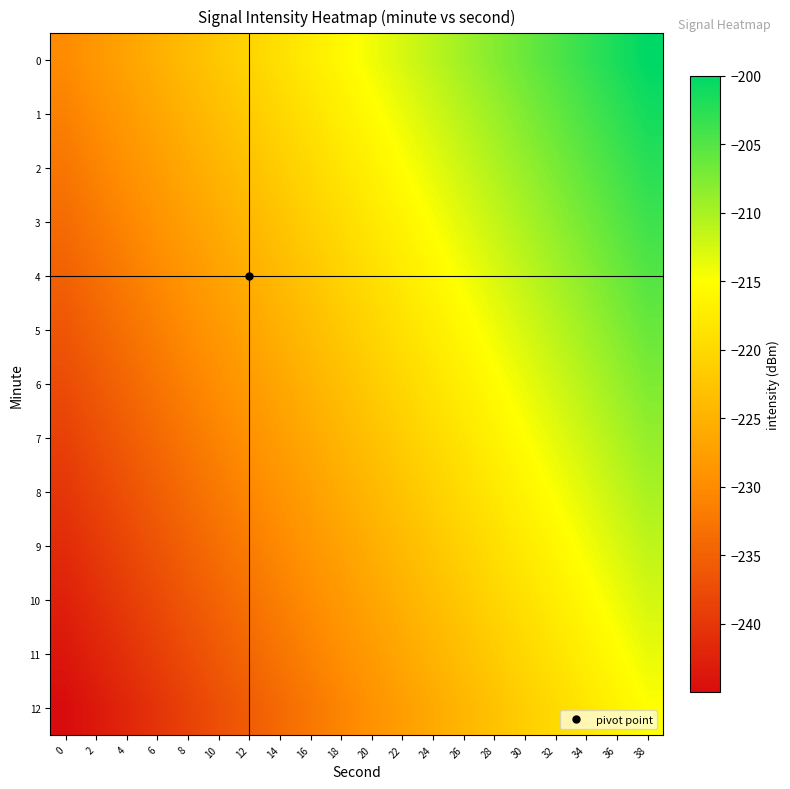

What is the minimum value shown in the chart?

-245.0